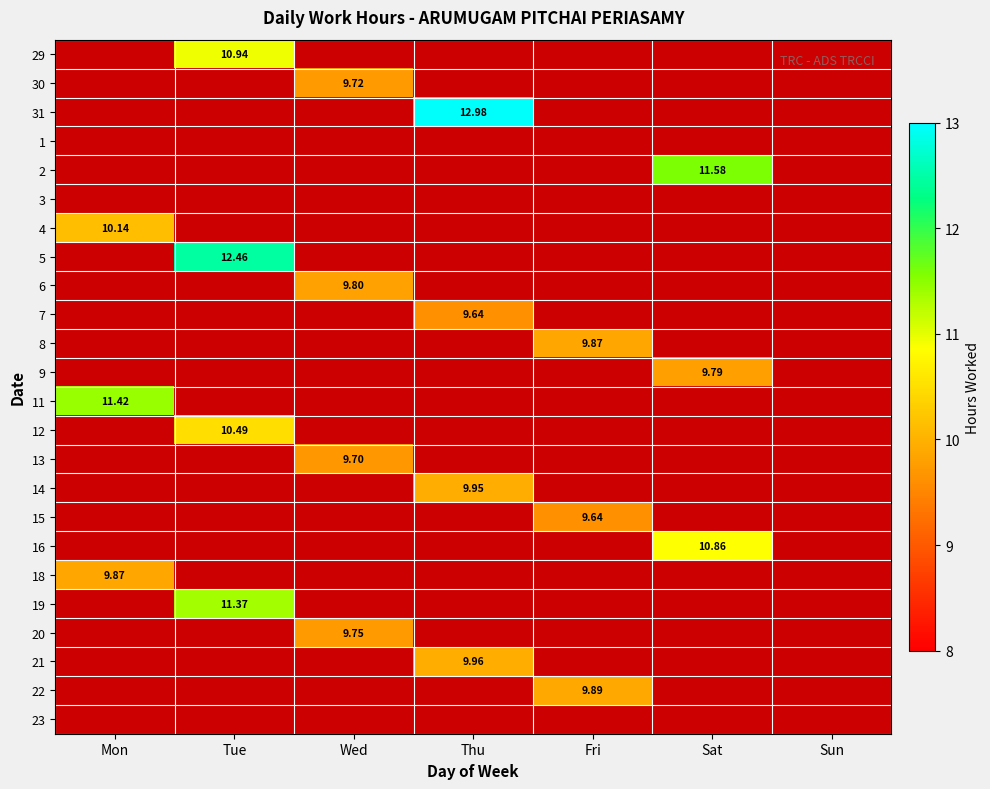

At which category is the sum across all series the highest?

Tue